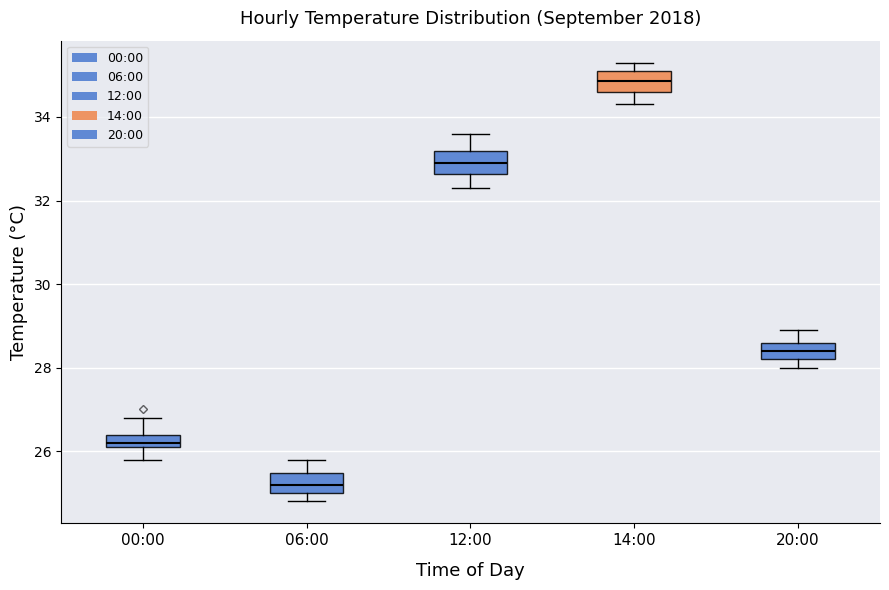

Which box's median line is the lowest?

06:00